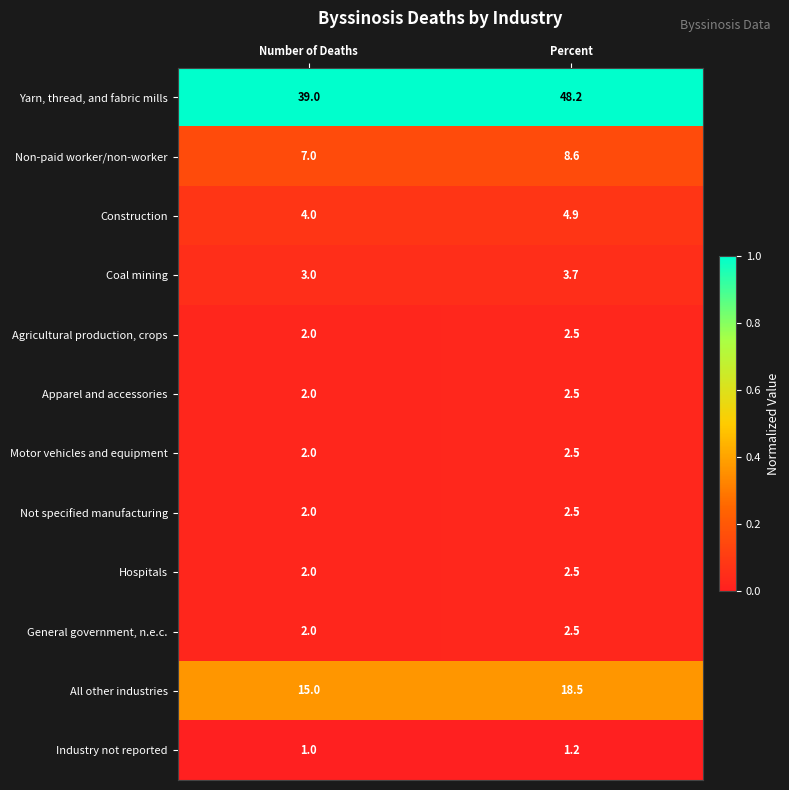

What is the total value across all series at Number of Deaths?

81.0